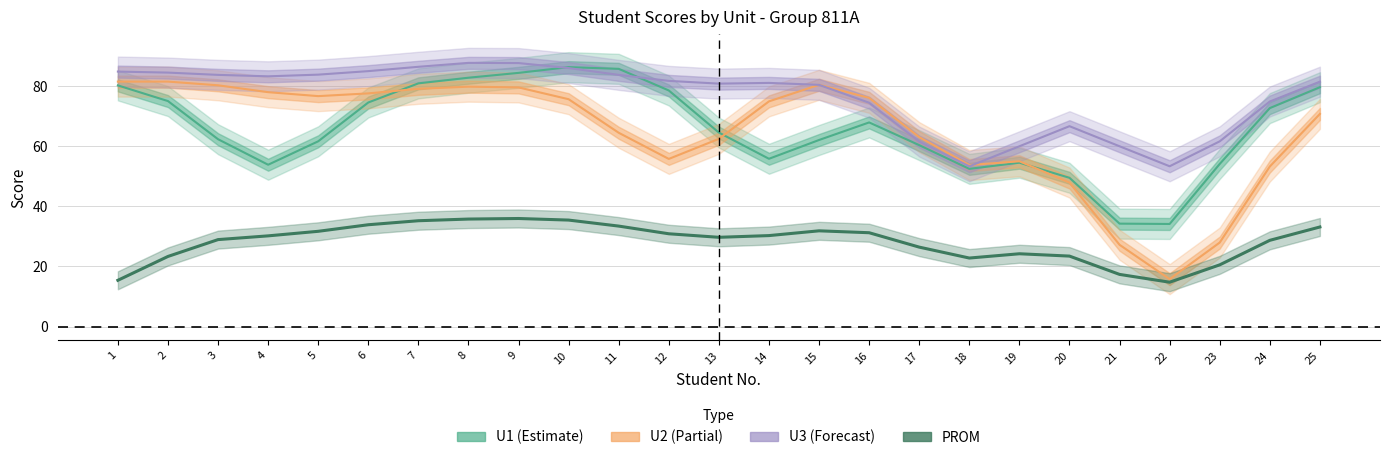

Is the value of U3 at 1 greater than the value of PROM at 10?

Yes